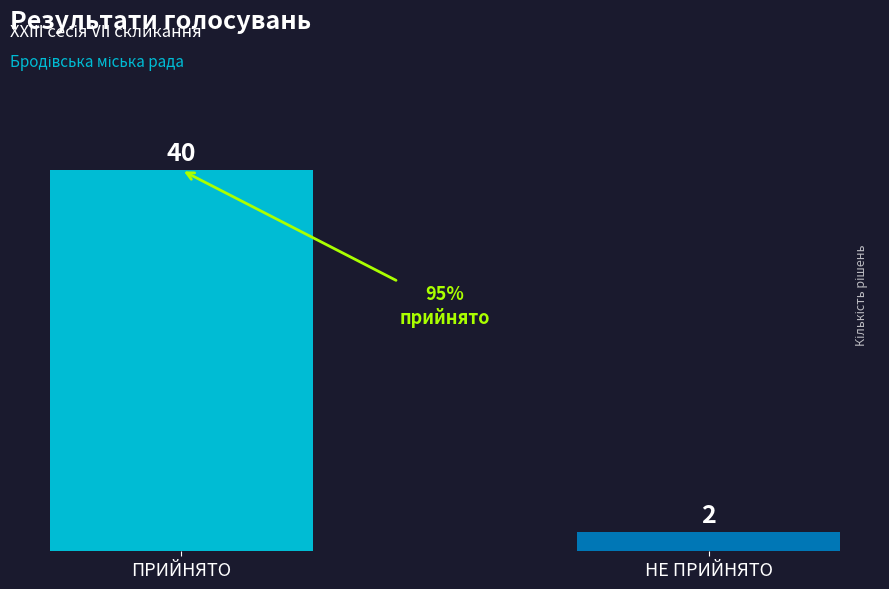

Approximately how many times larger is the value at ПРИЙНЯТО compared to НЕ ПРИЙНЯТО?

20.0